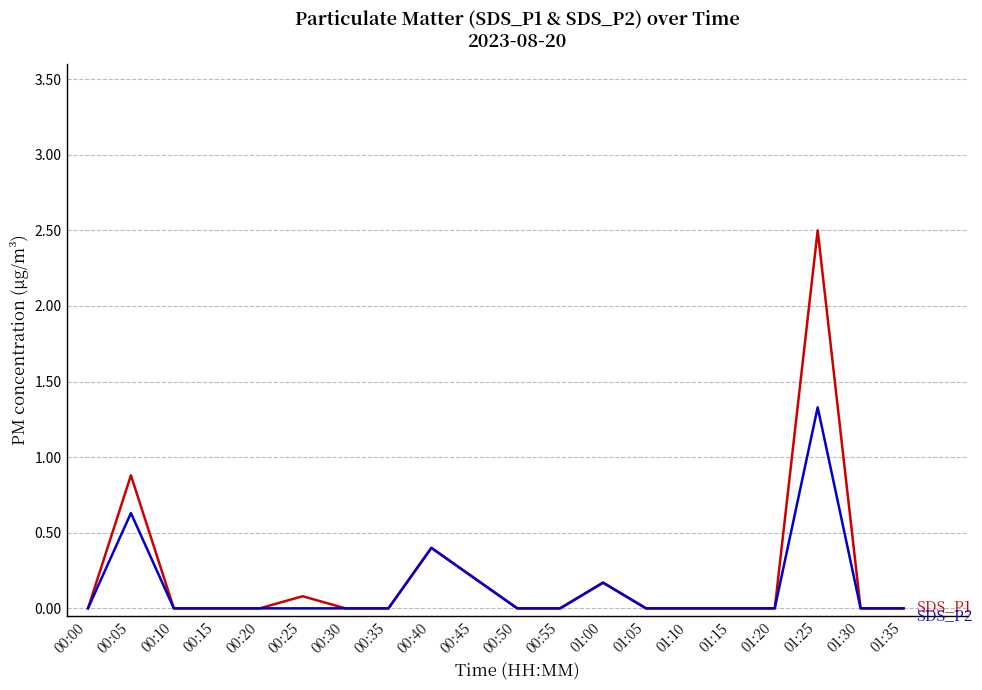

At which category is the sum across all series the highest?

01:25